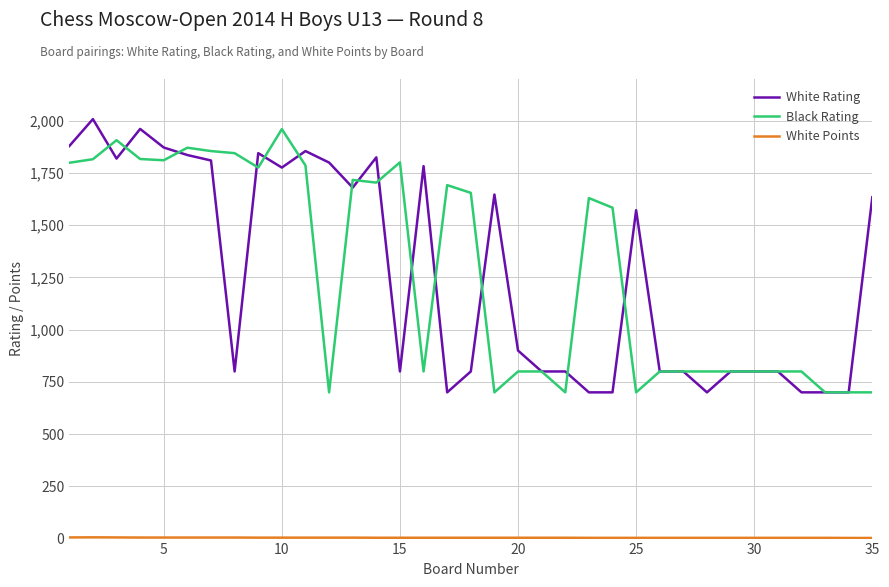

What is the sum of all White Rating values?

44402.0